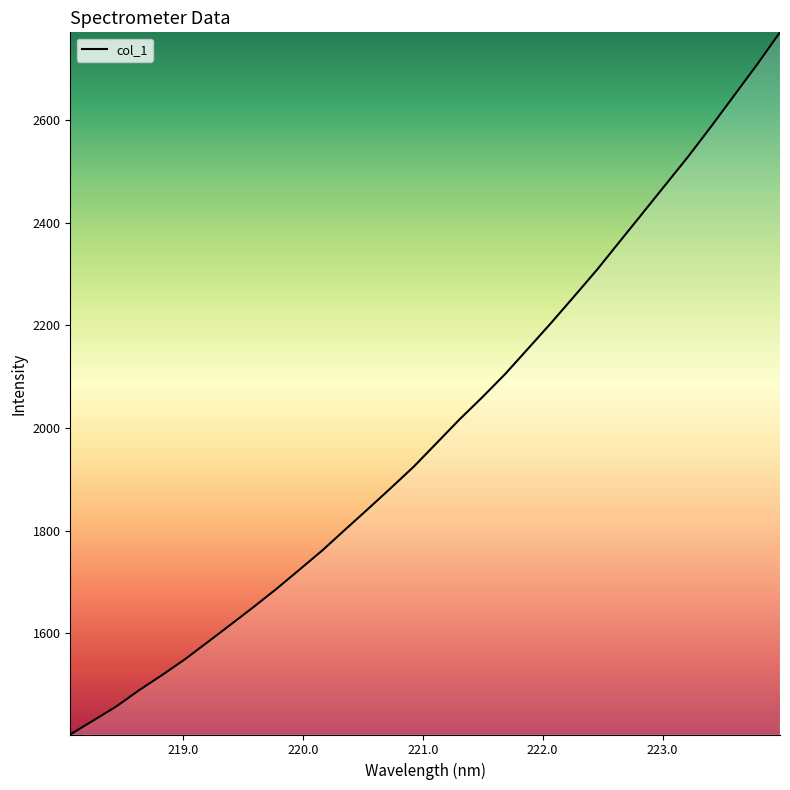

What is the maximum value shown in the chart?

2770.6